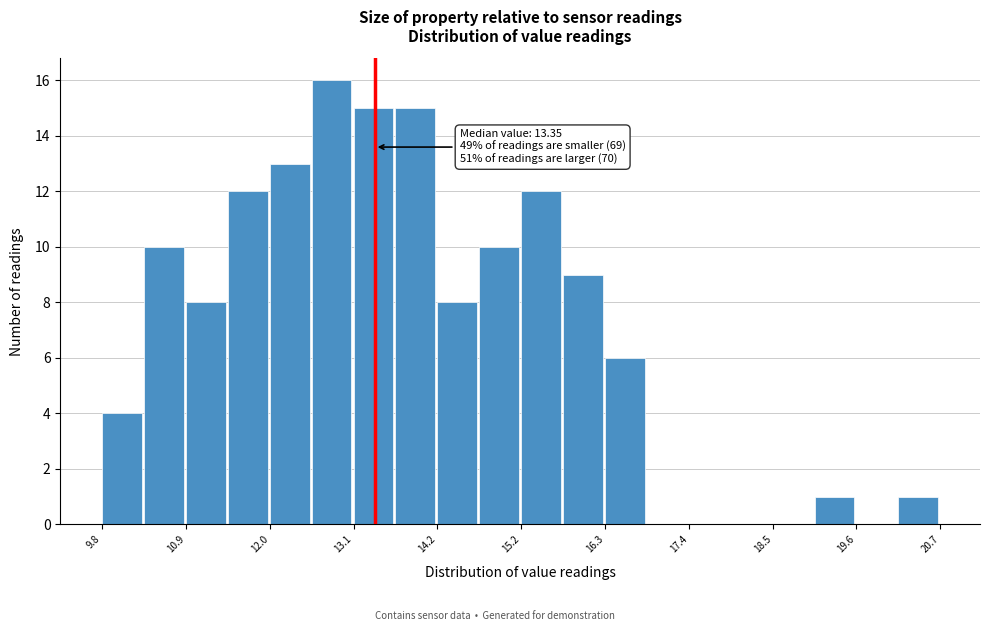

Around what value on the x-axis is the tallest bar? Give the approximate position of its centre, as read against the axis.

12.8